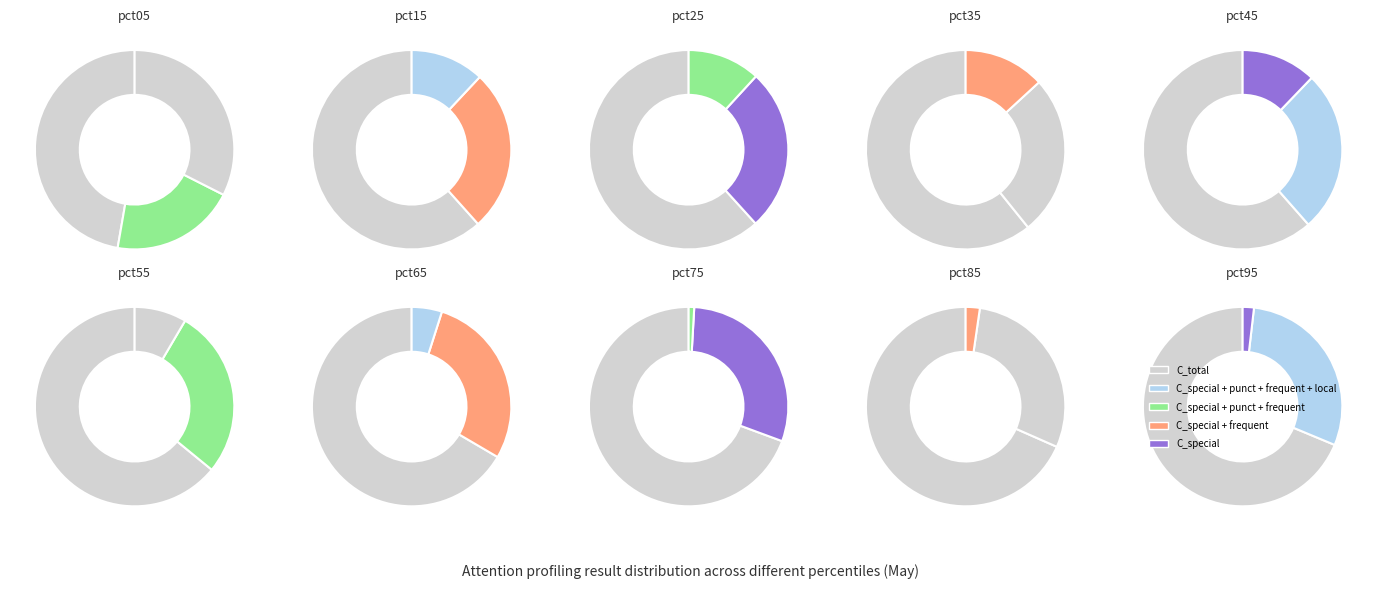

Which has a higher value, pct95 or pct05?

pct05